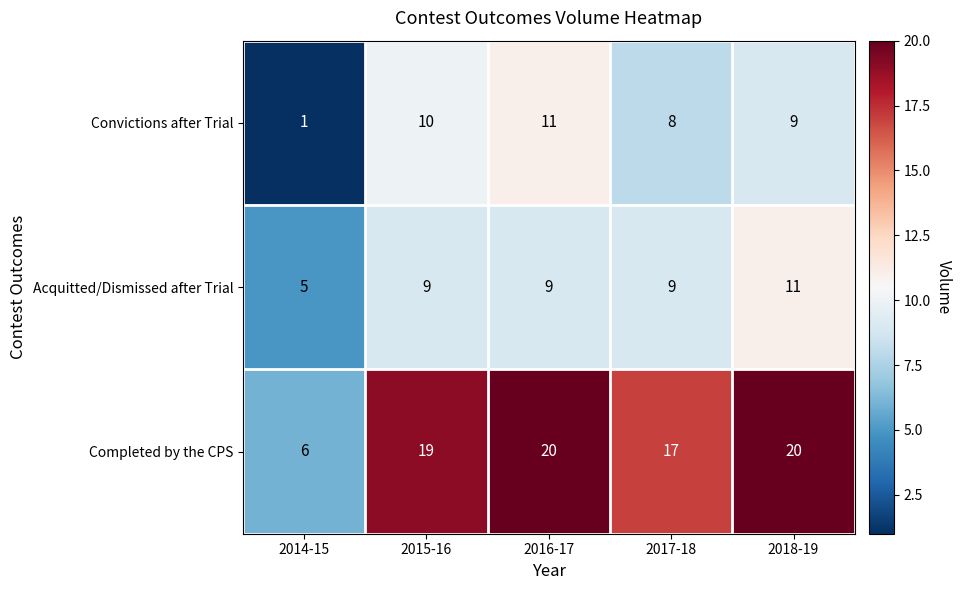

True or false: Convictions after Trial has a value of 2 at 2014-15.

False